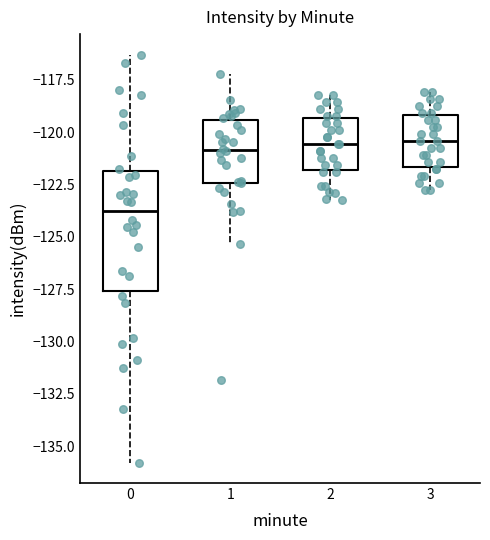

Reading left to right, transcribe this box plot: for each box, give where its median line is, the range the box spans, and where its two whiskers end, as read against the y-axis. The values are not printed on the chart, so give them approximately, as read against the axis.

0: median -124.0, box -127.5 to -122.0, whiskers -136.0 to -116.5
1: median -121.0, box -122.5 to -119.5, whiskers -125.5 to -117.0
2: median -120.5, box -122.0 to -119.5, whiskers -123.0 to -118.0
3: median -120.5, box -121.5 to -119.0, whiskers -123.0 to -118.0